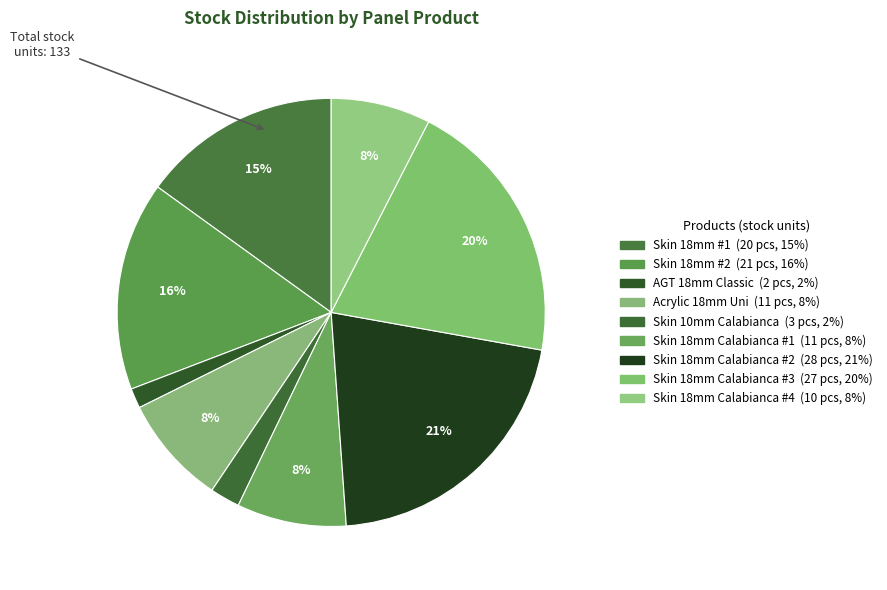

Count the number of slices in the pie.

9